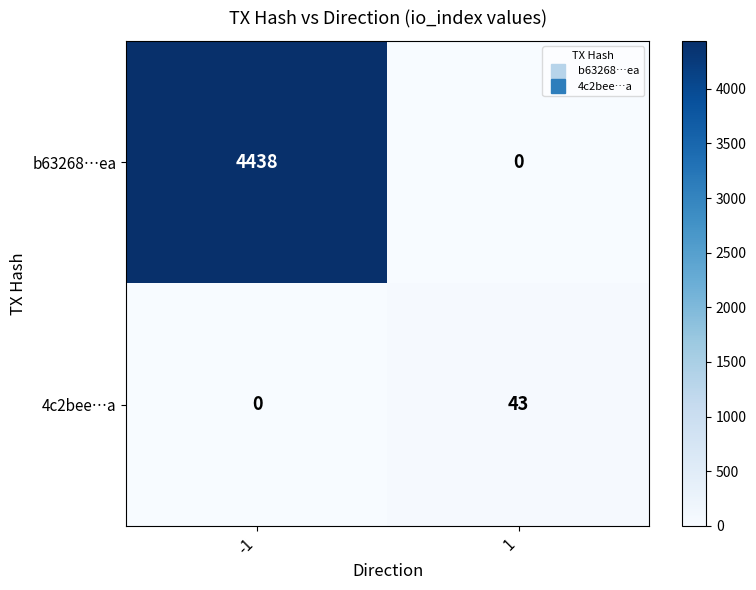

What is the sum of the 4c2bee…a values at 1 and -1?

43